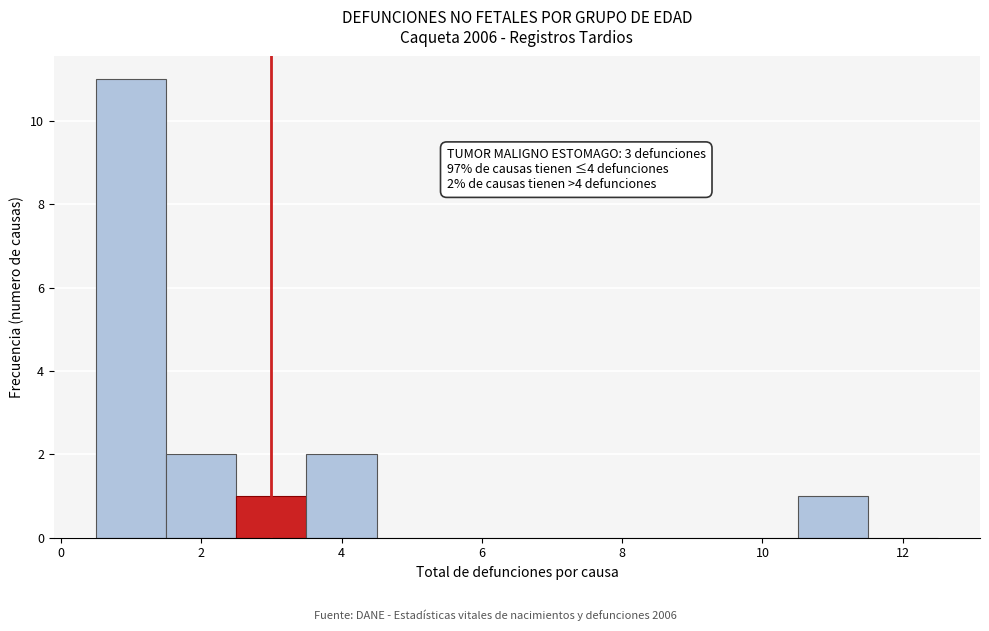

Over which range of the x-axis is the bar tallest?

0.5 to 1.5